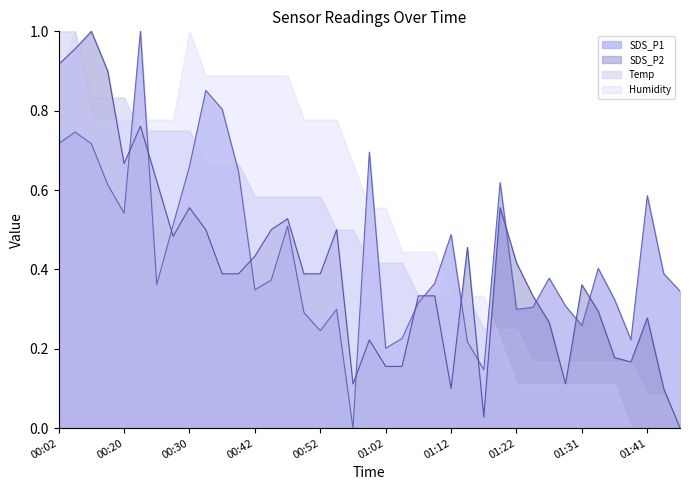

True or false: SDS_P2 has a value of 1.6 at 00:18.

False